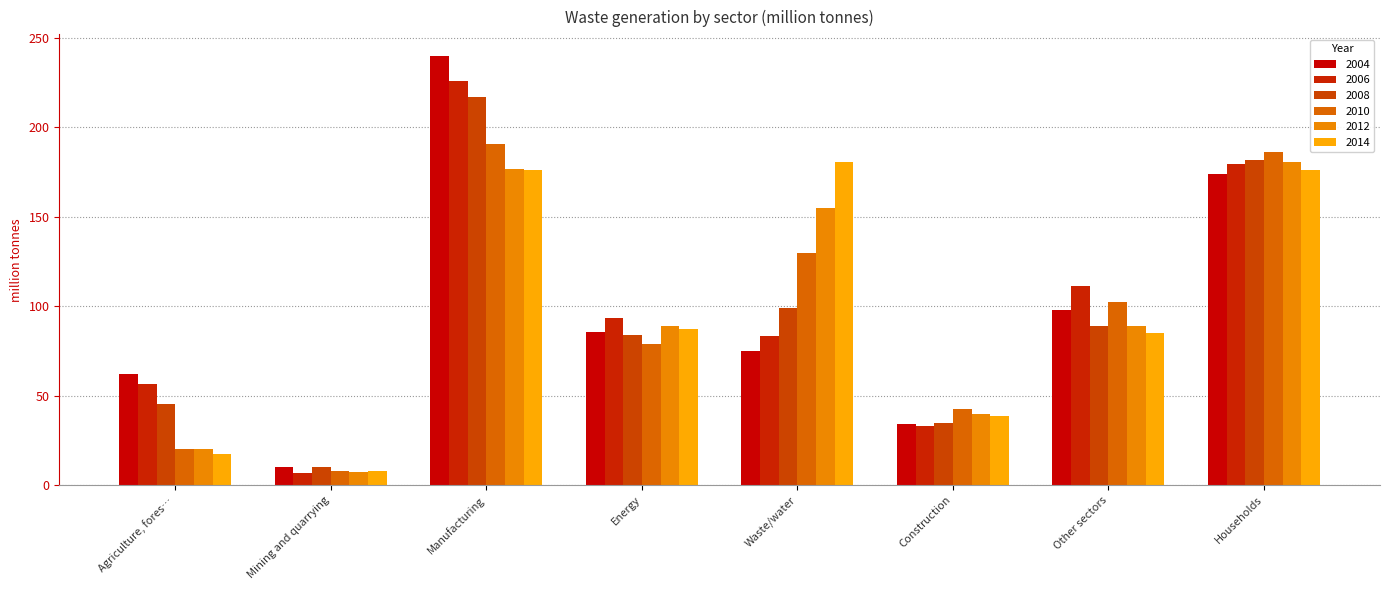

How many groups of bars are there?

8